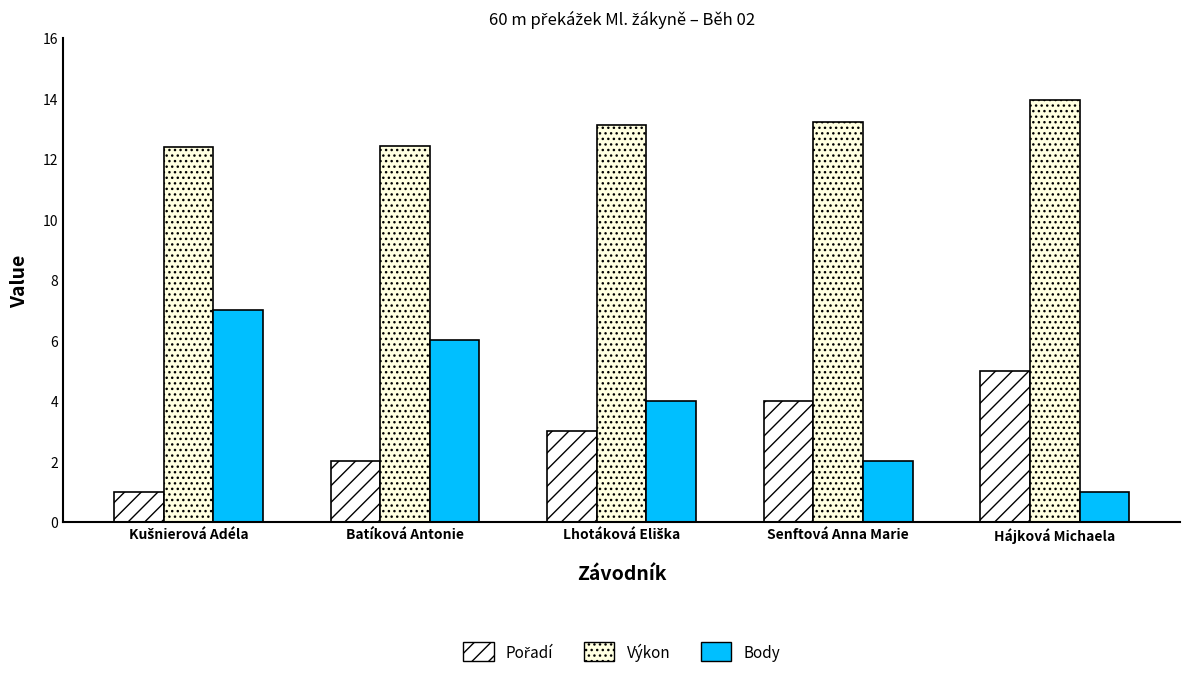

At which label is Body closest to 4?

Lhotáková Eliška